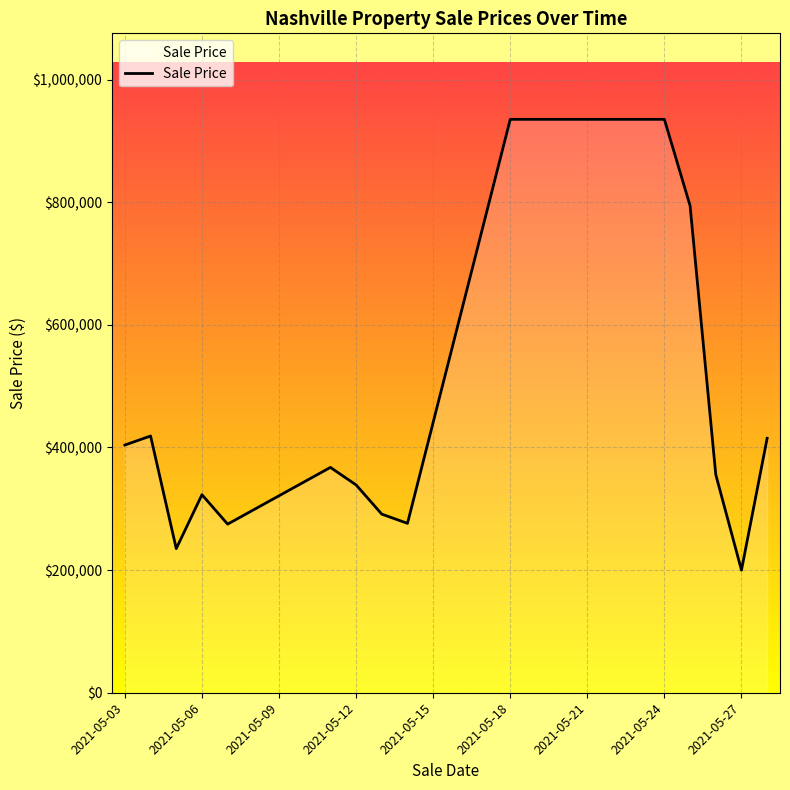

What is the minimum value shown in the chart?

200000.0